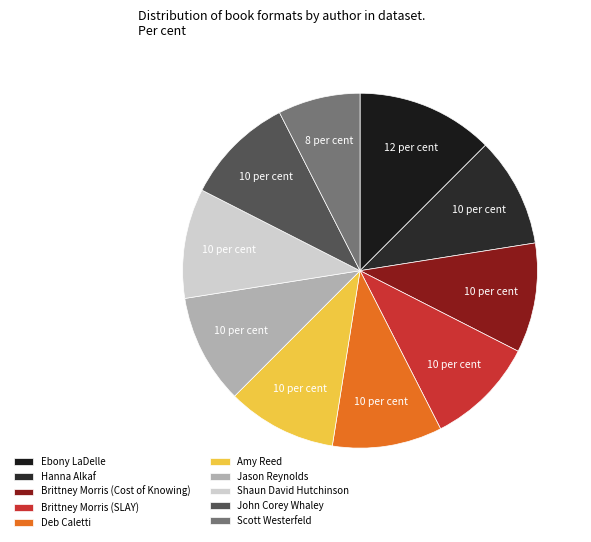

Is there a majority slice in this chart?

No